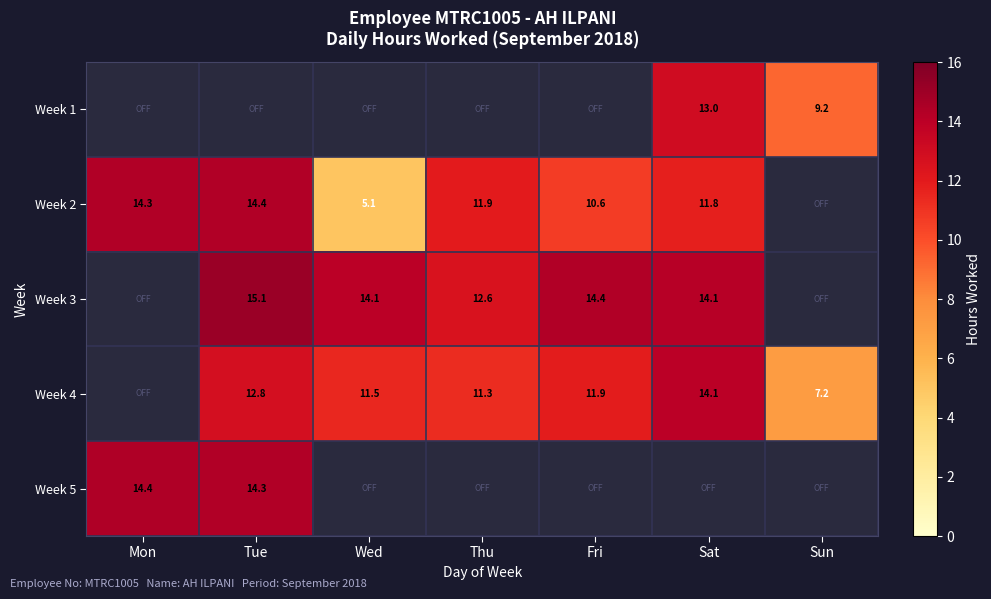

The value of Week 2 at Thu is 11.9. True or false?

True